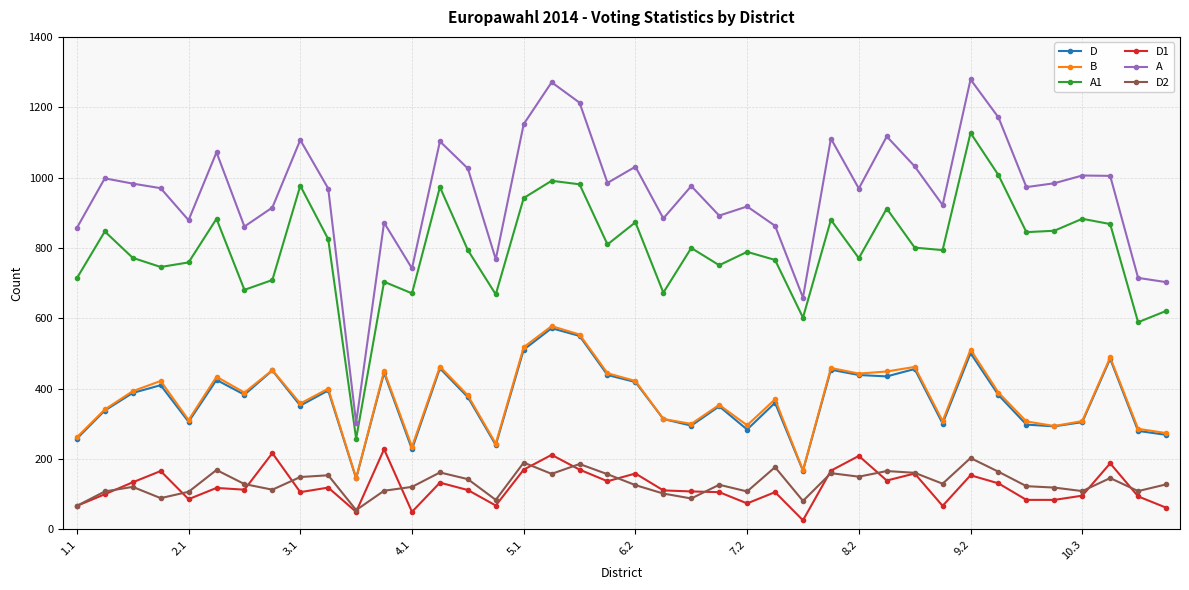

True or false: A and D2 cross at least once.

False